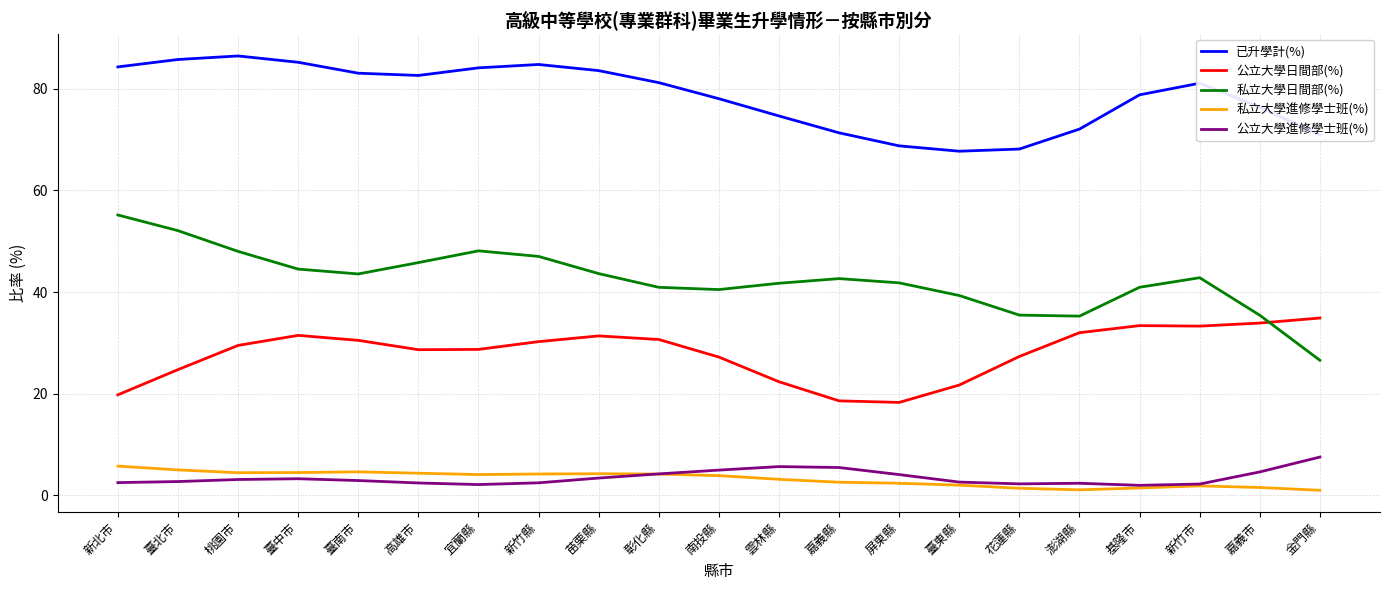

Is it true that 私立大學進修學士班(%) equals 1.4 at 基隆市?

True